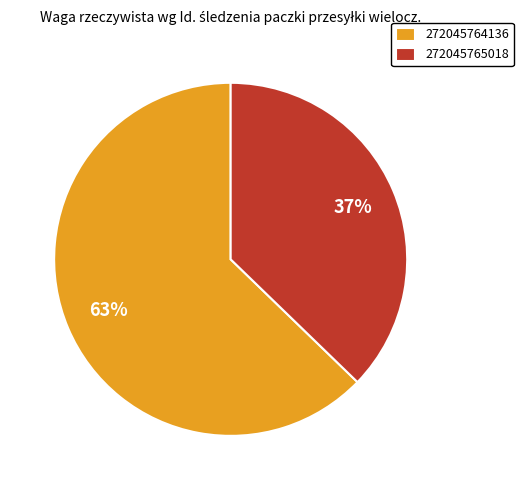

Between 272045765018 and 272045764136, which is larger?

272045764136